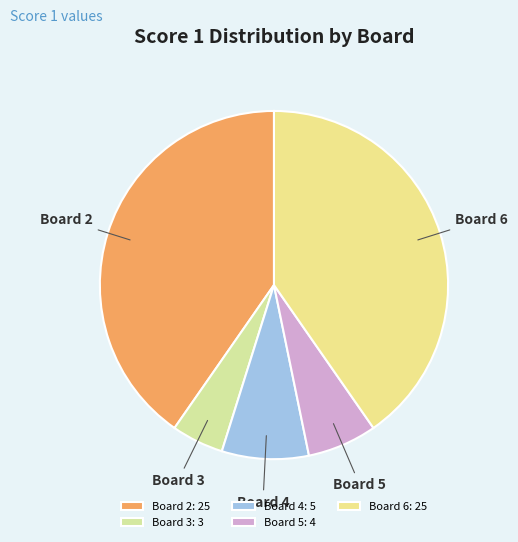

Which slice is the smallest?

Board 3: 3